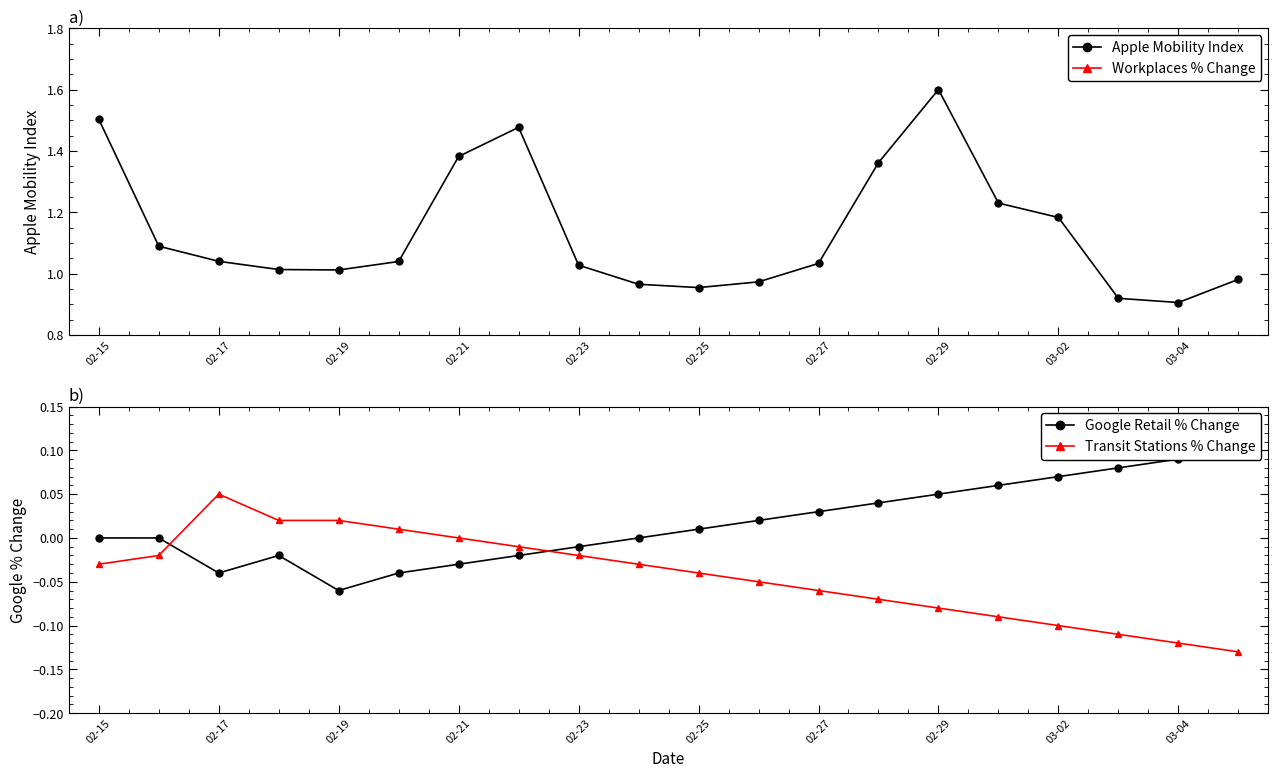

Where does the Apple Mobility Index series first go above 1?

02-15